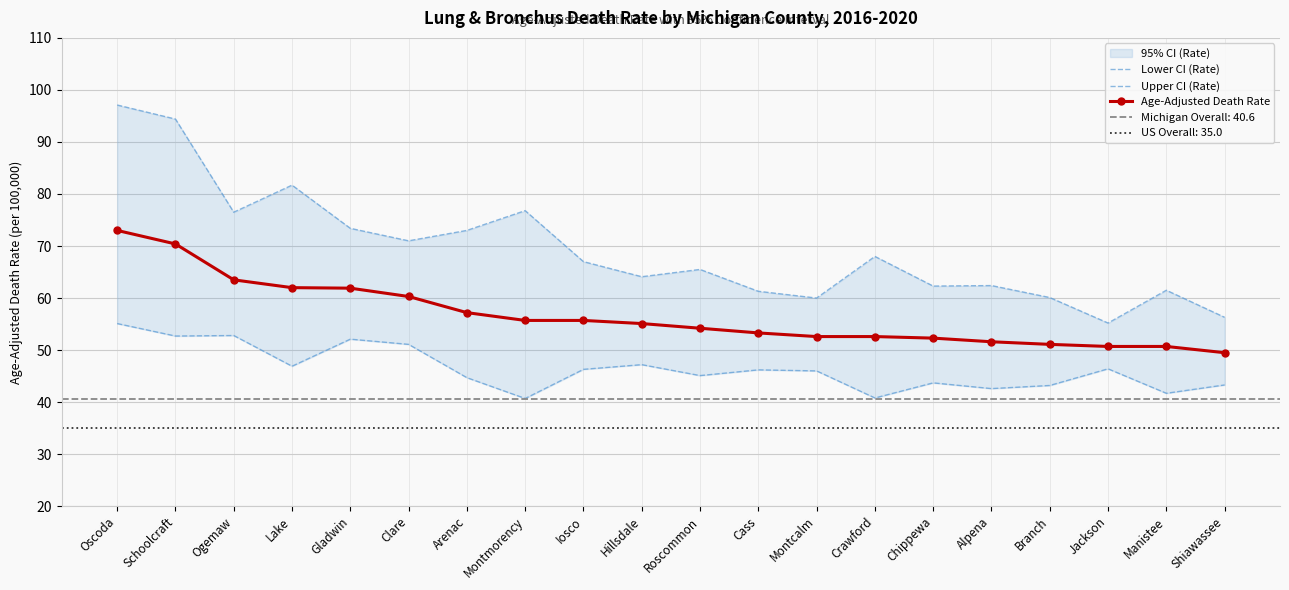

Read the Age-Adjusted Death Rate value at Arenac.

57.2